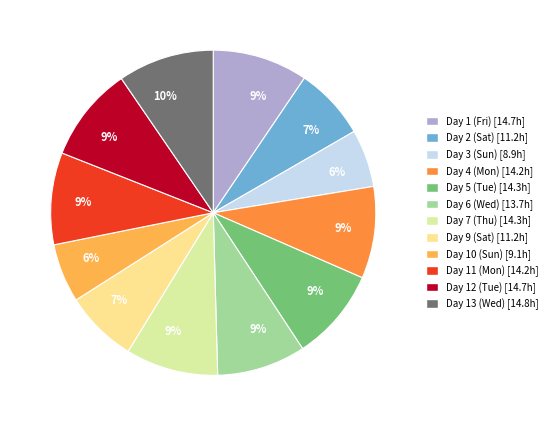

Is there a majority slice in this chart?

No